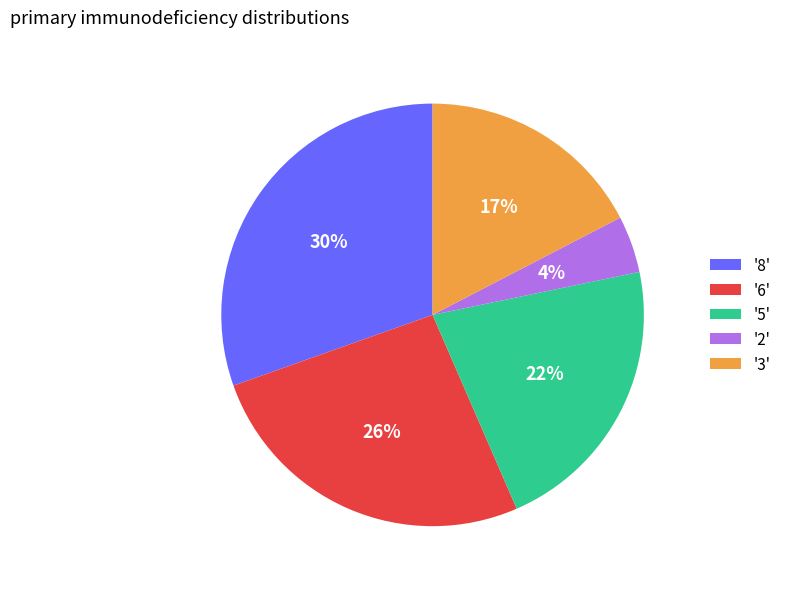

What percentage is the '5' slice, to the nearest percent?

22%